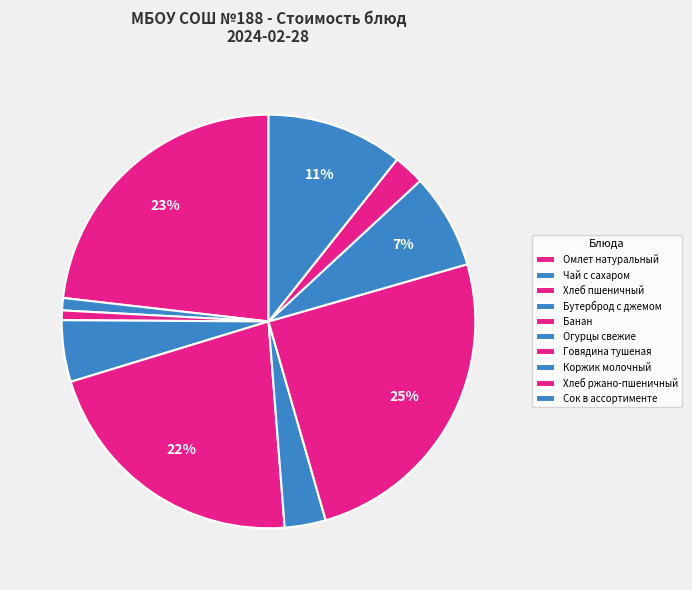

How many slices are in this pie chart?

10